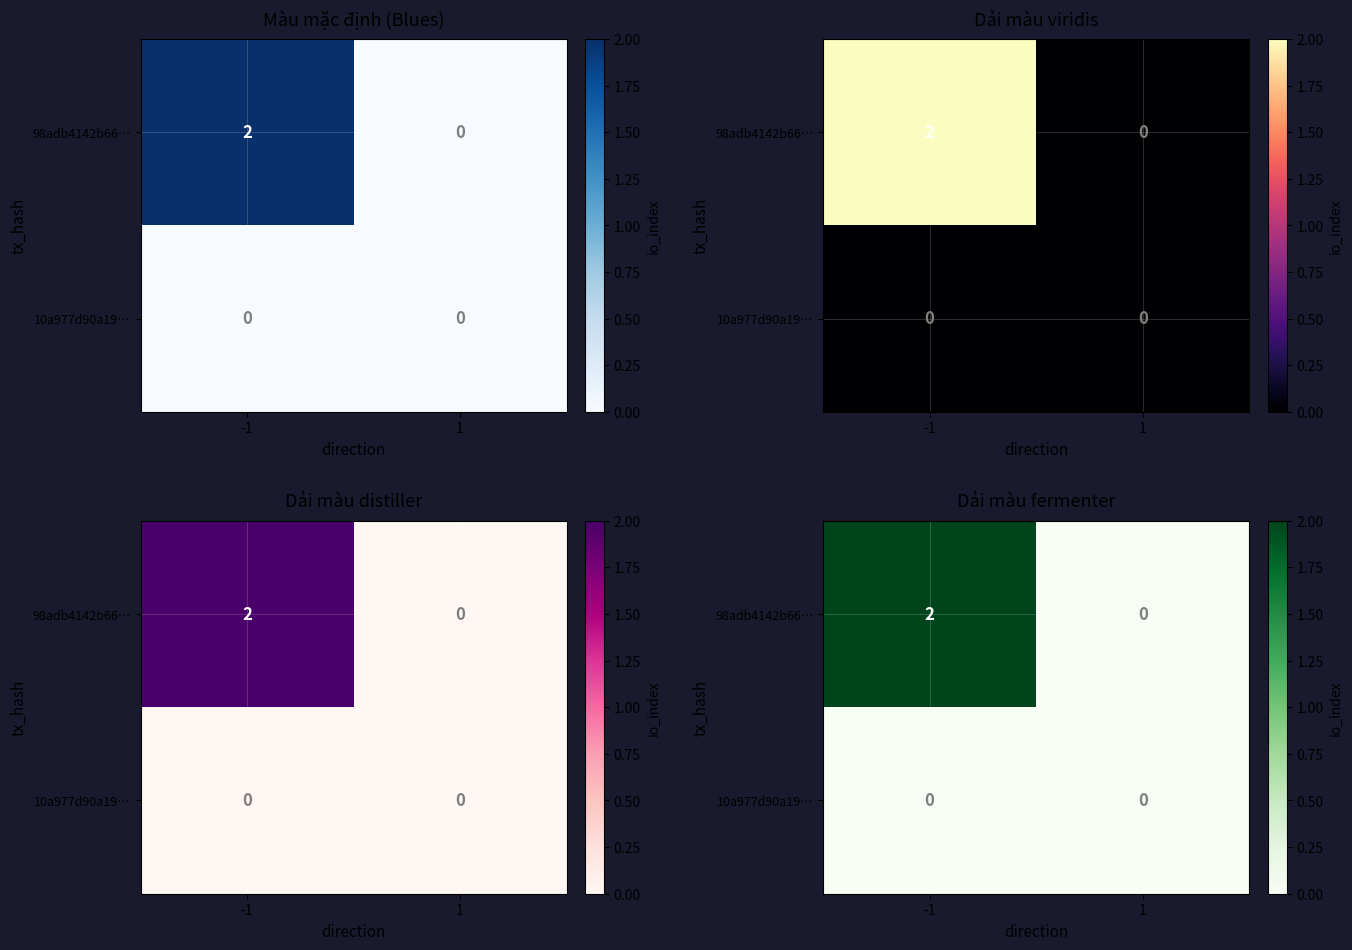

Which series has the largest total across all categories?

98adb4142b66…